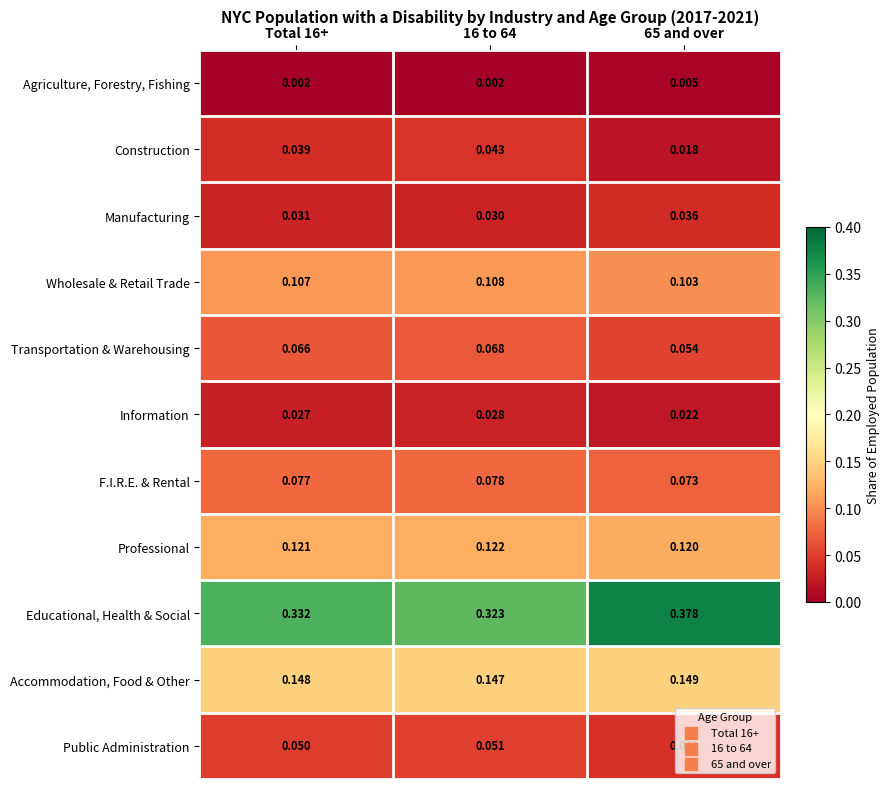

Which series has the largest total across all categories?

Educational, Health & Social